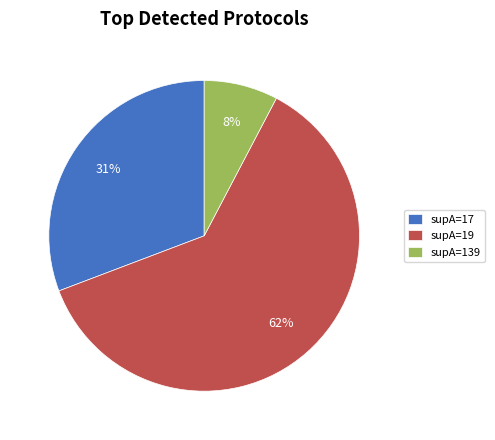

Does supA=139 account for over 50% of the chart?

No